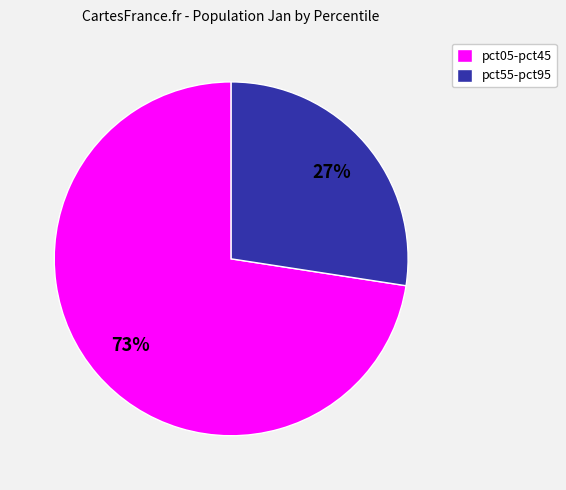

To the nearest percent, what is the combined percentage of pct55-pct95 and pct05-pct45?

100%